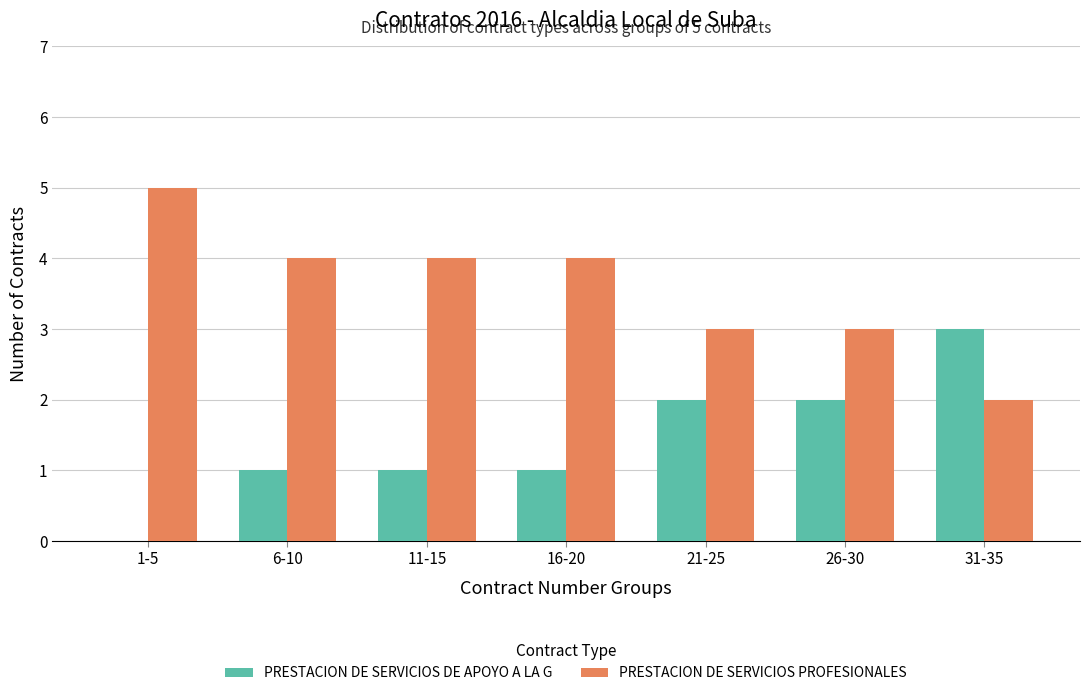

What value does the PRESTACION DE SERVICIOS PROFESIONALES series have at 31-35?

2